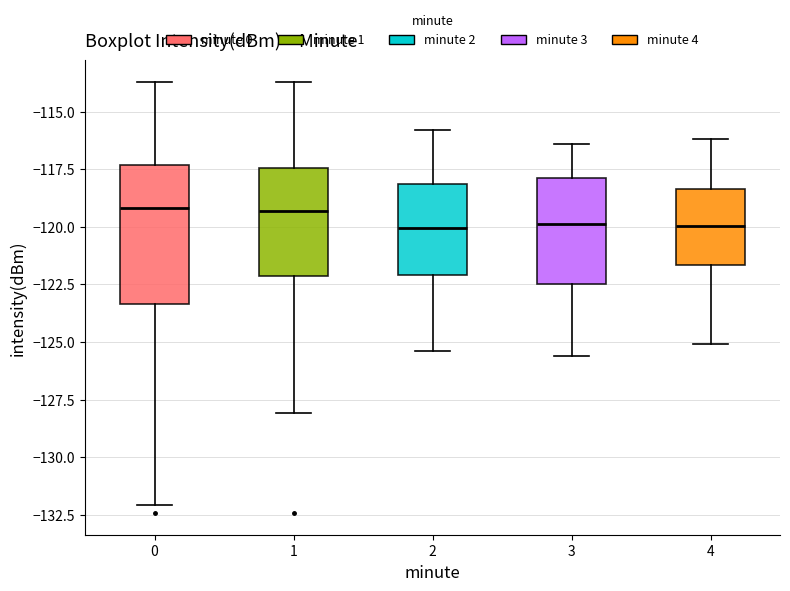

Comparing the boxes themselves (not the whiskers), which one is the tallest?

0